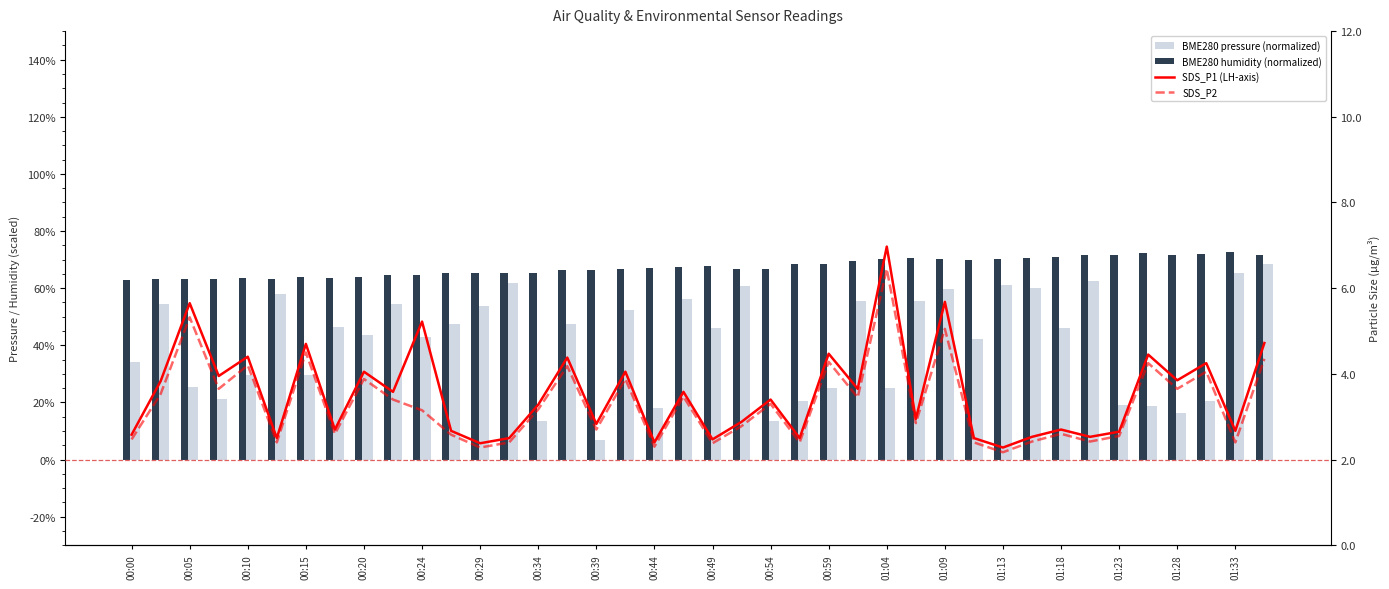

Is the value of BME280 pressure (normalized) at 00:05 greater than the value of BME280 humidity (normalized) at 01:23?

No